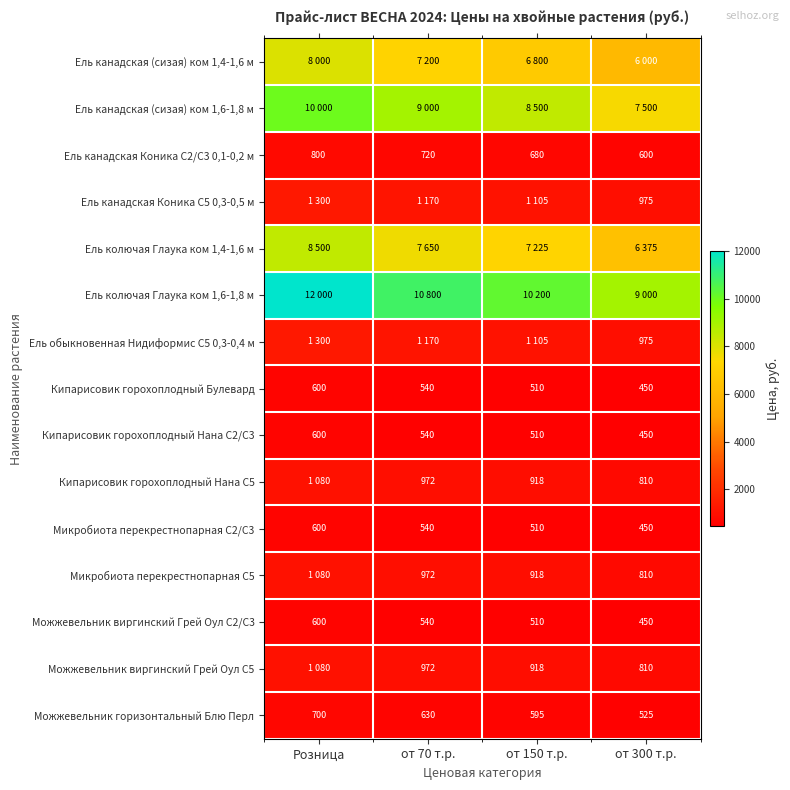

Which category has the lowest value across all series?

от 300 т.р.